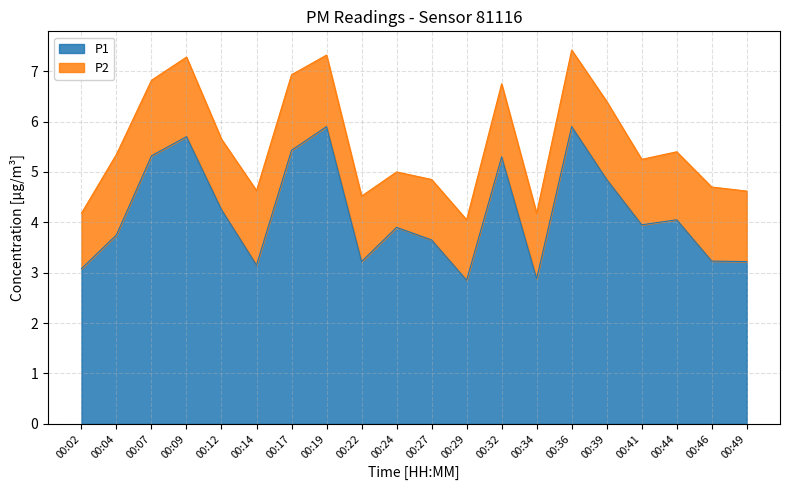

Rank the categories by value from lowest to highest.

00:29, 00:34, 00:02, 00:14, 00:22, 00:49, 00:46, 00:27, 00:04, 00:24, 00:41, 00:44, 00:12, 00:39, 00:32, 00:07, 00:17, 00:09, 00:19, 00:36